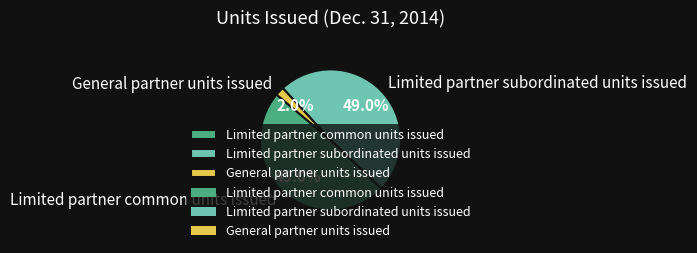

Approximately how many times larger is the value at Limited partner subordinated units issued compared to Limited partner common units issued?

1.0